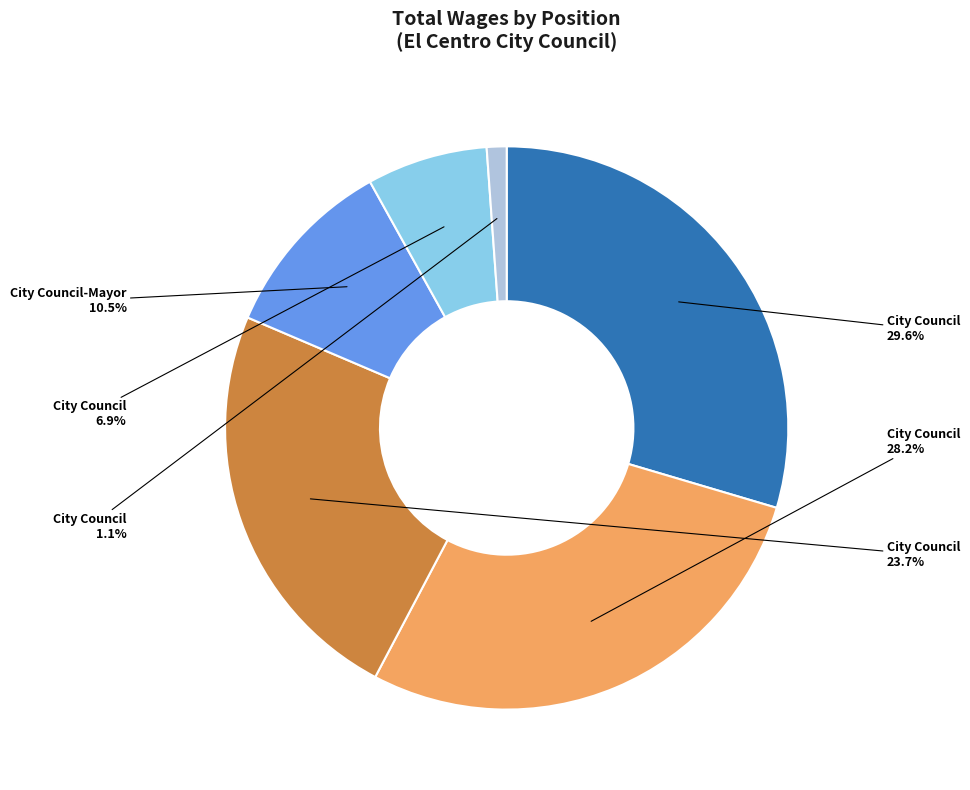

Does any single category account for the majority?

No